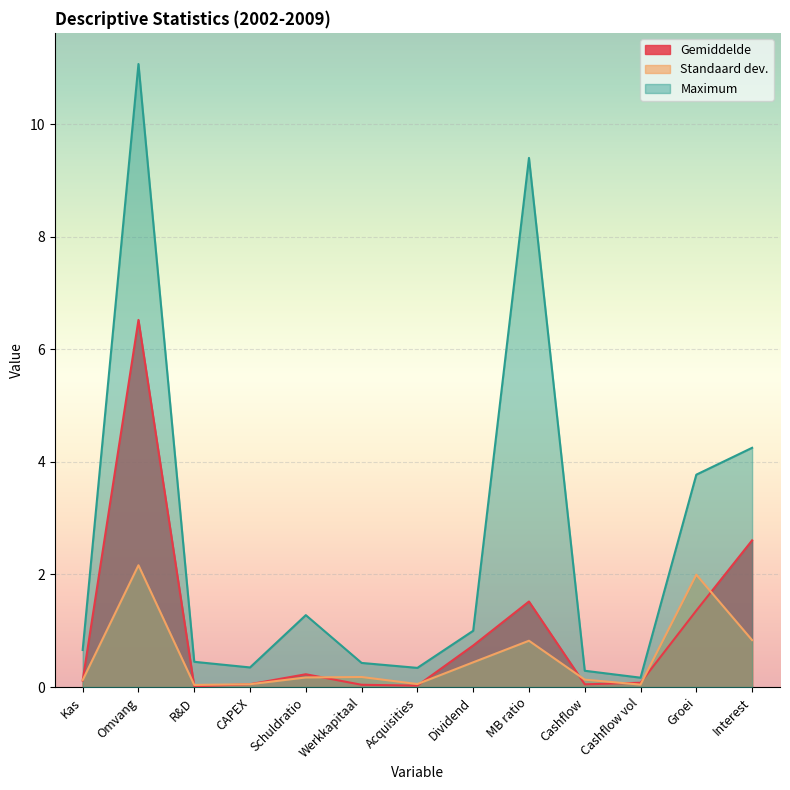

How many distinct data groups are displayed?

3